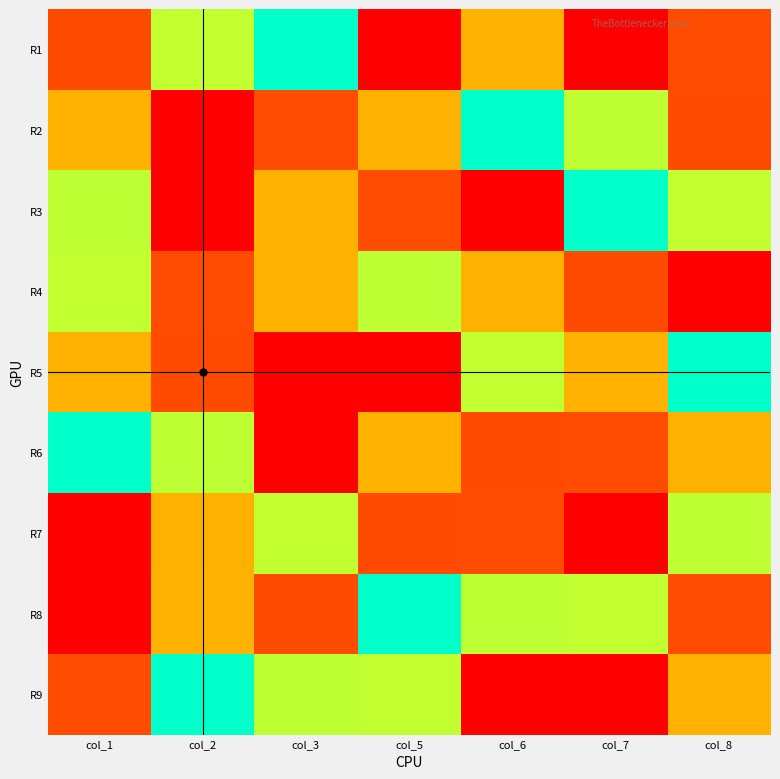

What is the total value across all series at col_2?

45